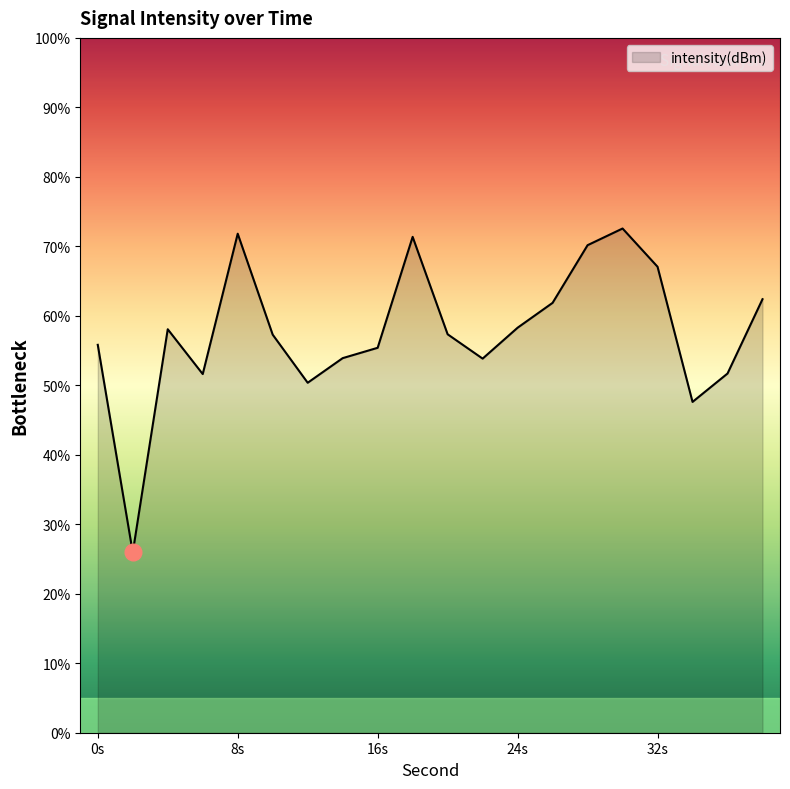

What is the greatest value displayed?

72.6